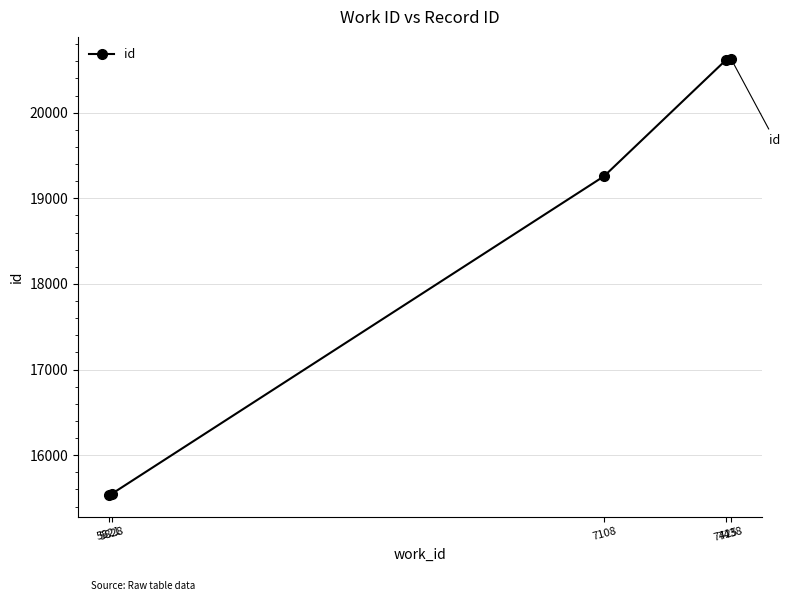

The value at 7425 is 20615. True or false?

True